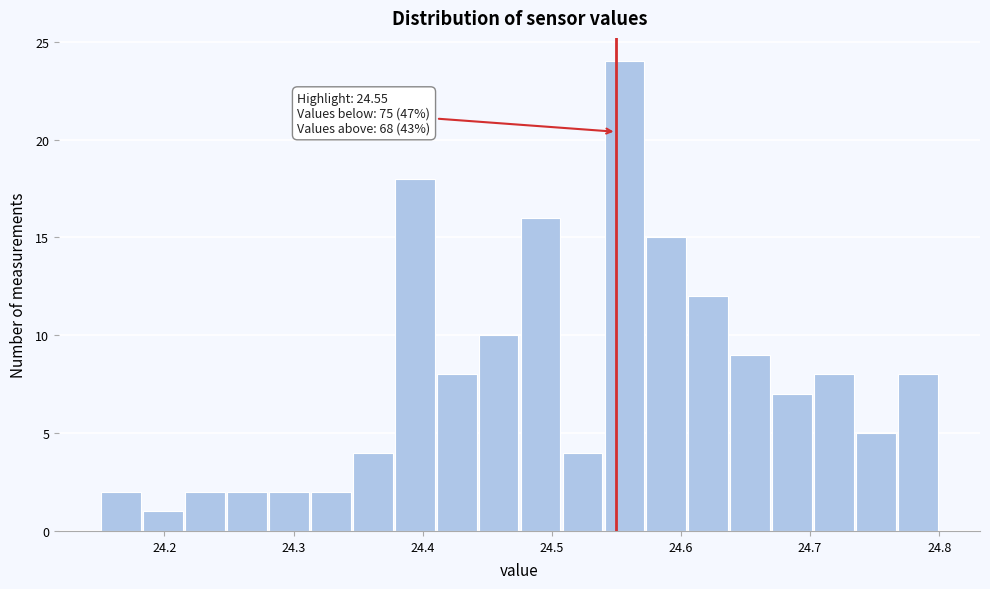

Around what value on the x-axis is the tallest bar? Give the approximate position of its centre, as read against the axis.

24.56